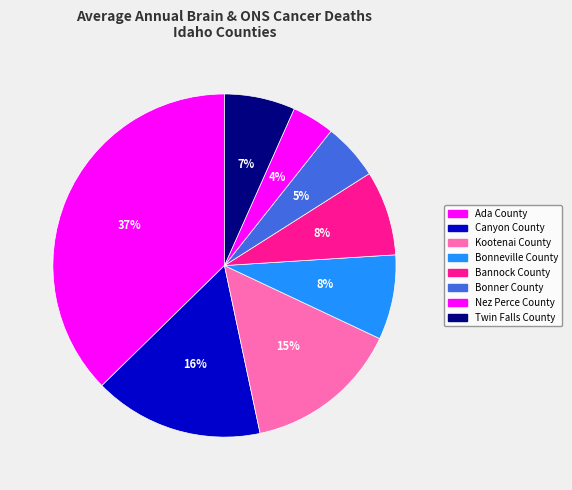

Count the number of slices in the pie.

8